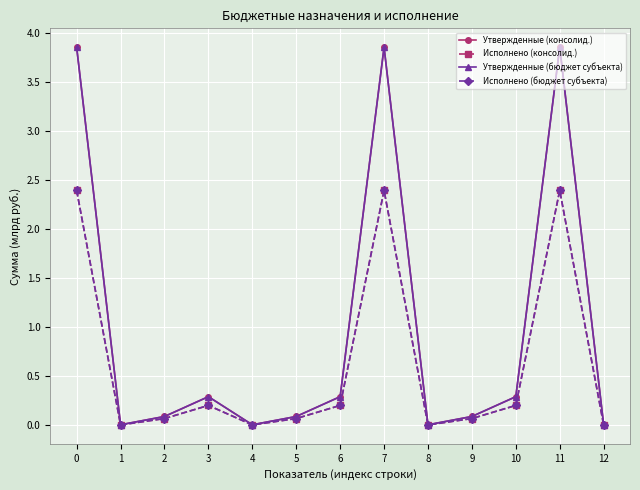

What is the average value of the Исполнено (бюджет субъекта) series?

0.6